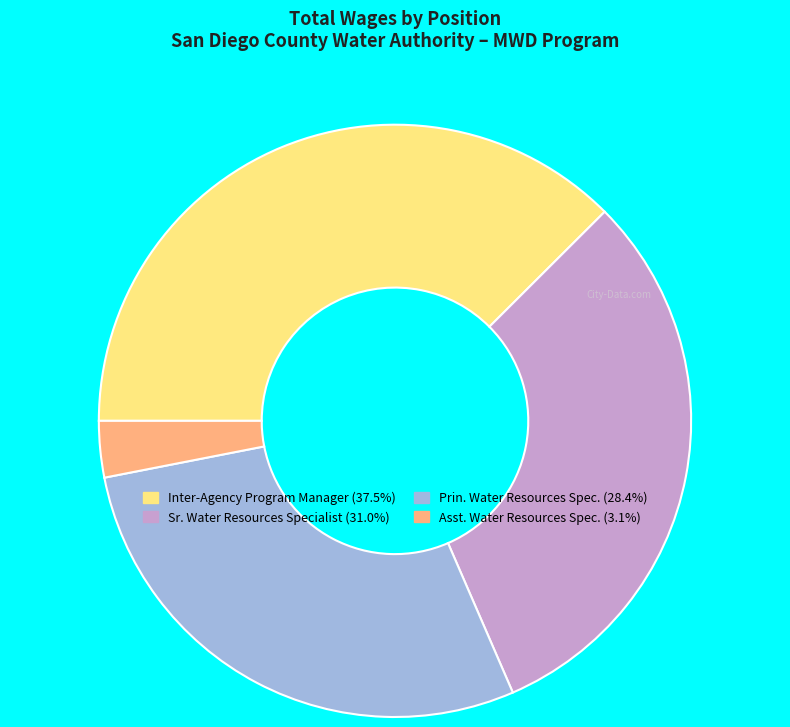

Does Inter-Agency Program Manager represent more than half of the total?

No